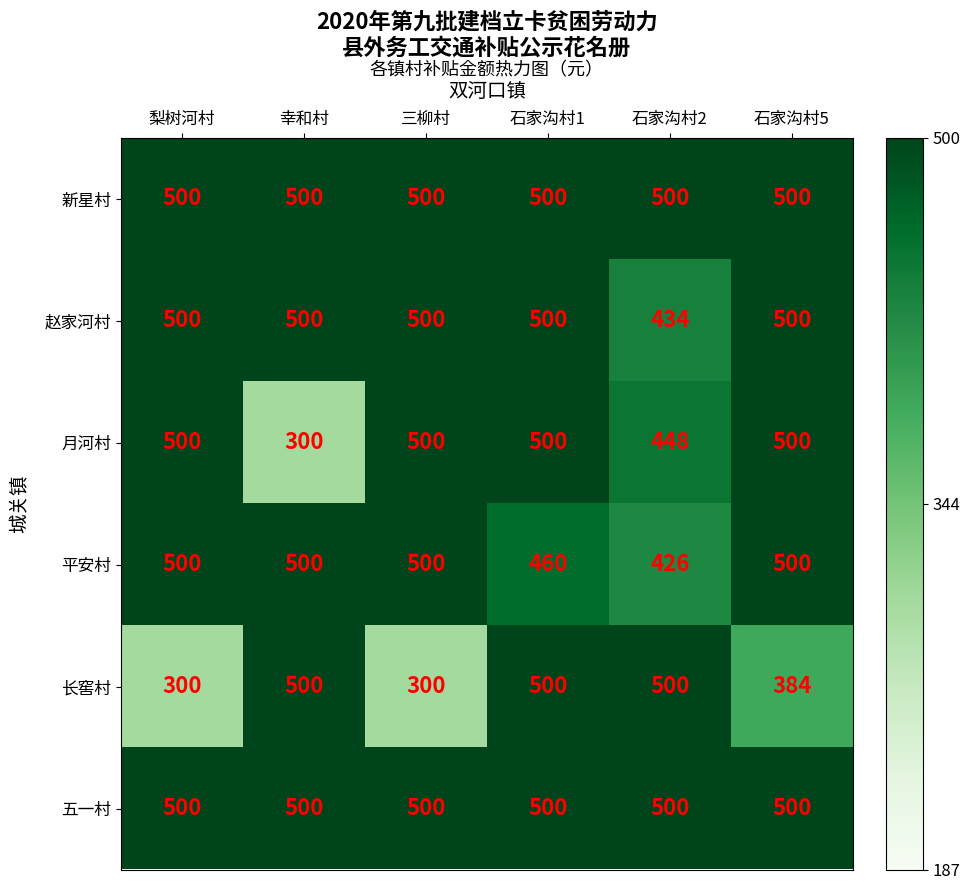

What is the difference between the second highest and minimum values in the 长窖村 series?

200